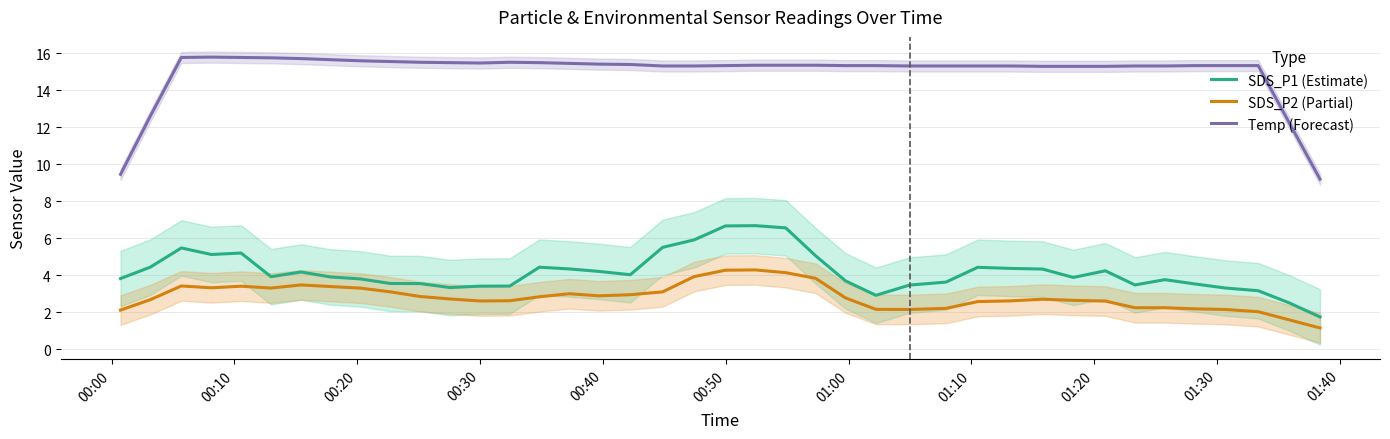

True or false: SDS_P1 (Estimate) has more than 1 points higher than both neighbors.

True